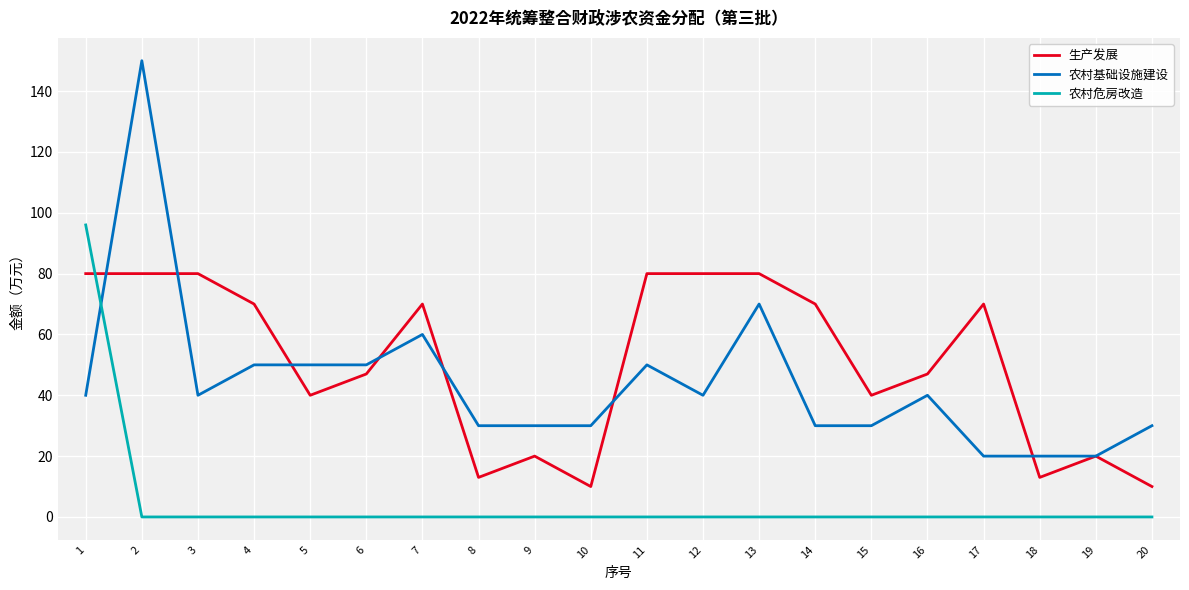

What is the sum of all 生产发展 values?

1020